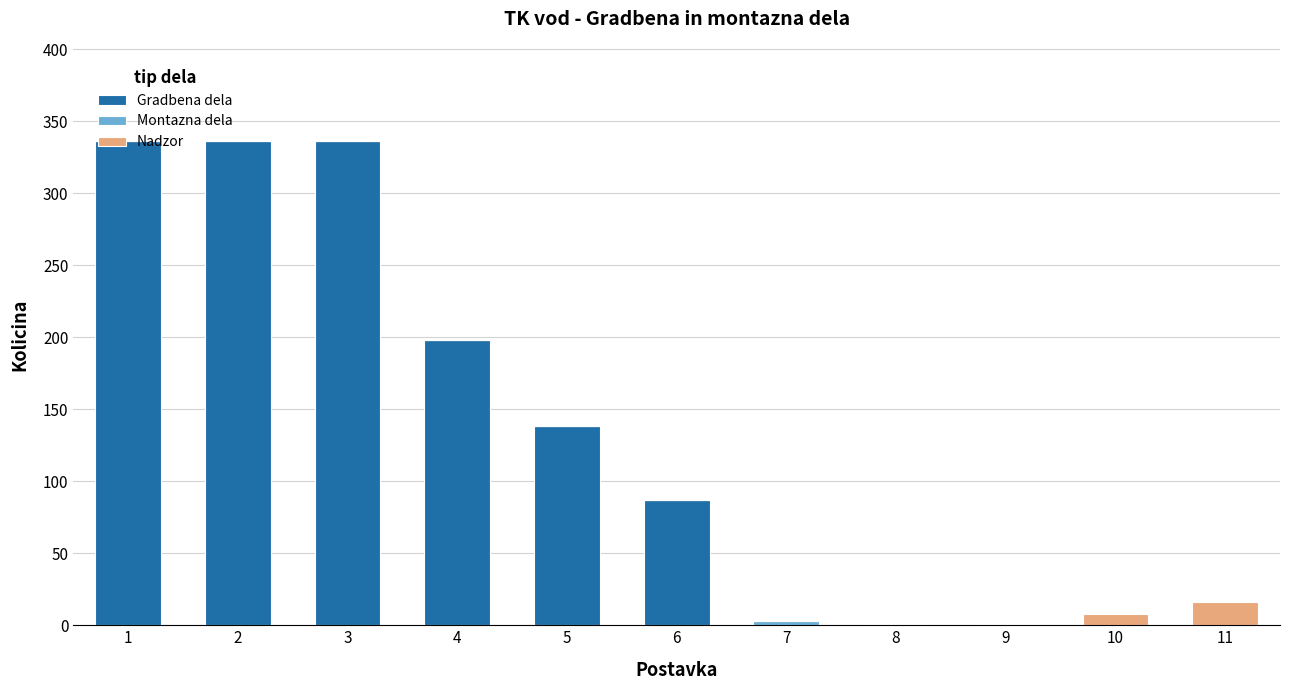

What is the maximum value for Gradbena dela?

336